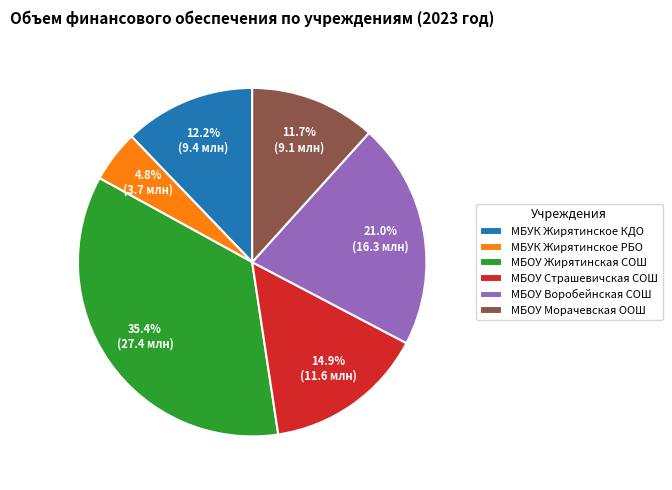

Which category has the biggest portion of the pie?

МБОУ Жирятинская СОШ